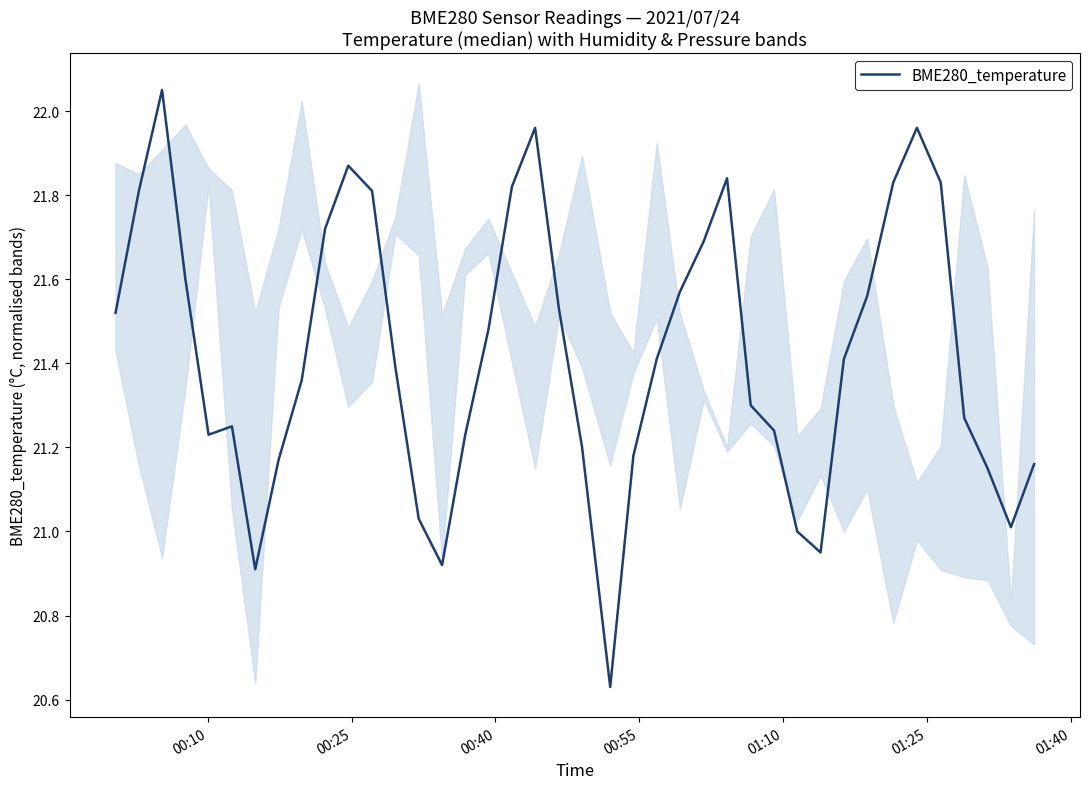

How many values are below 21?

4